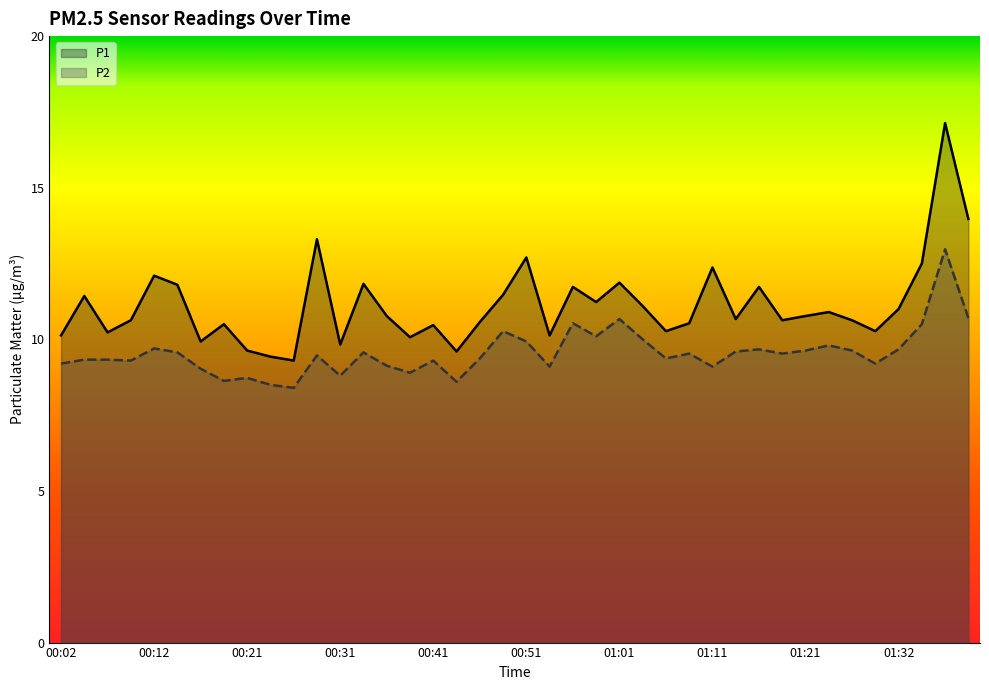

How many data points in P1 are less than 10?

6